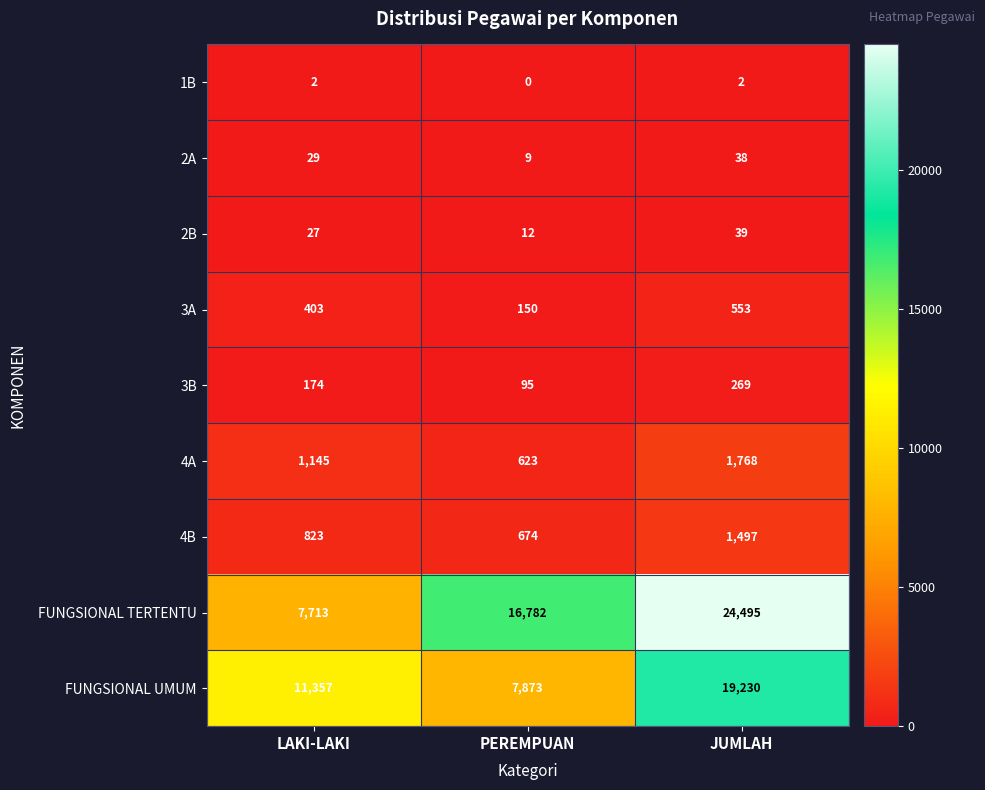

What is the difference between the highest and lowest values at PEREMPUAN?

16782